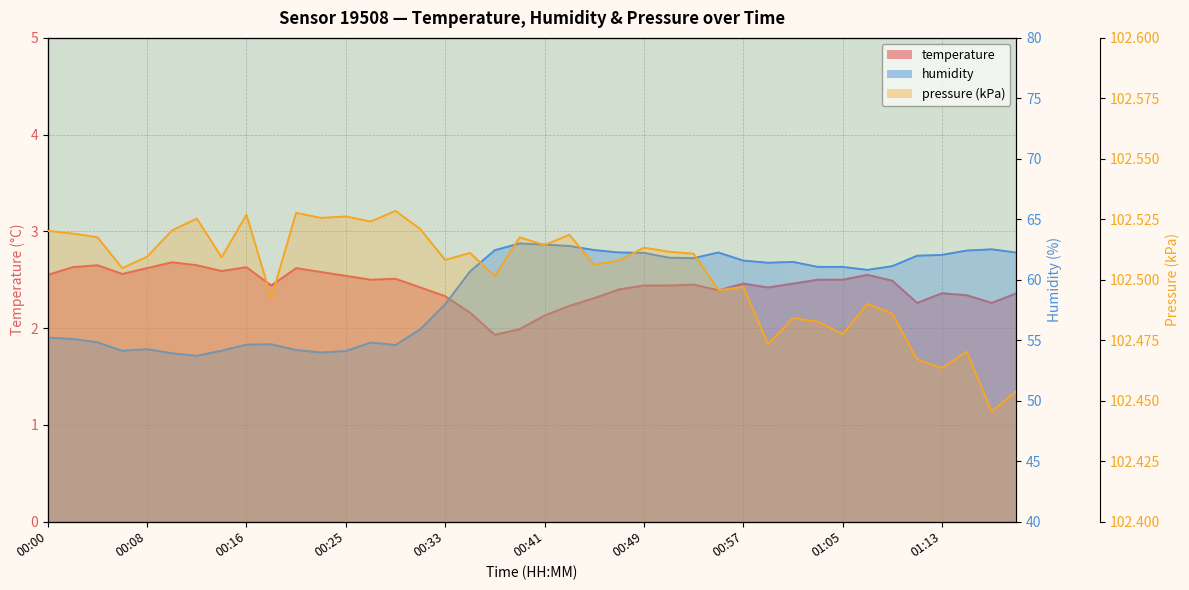

True or false: pressure_kpa has a value of 102.5 at 00:43.

True